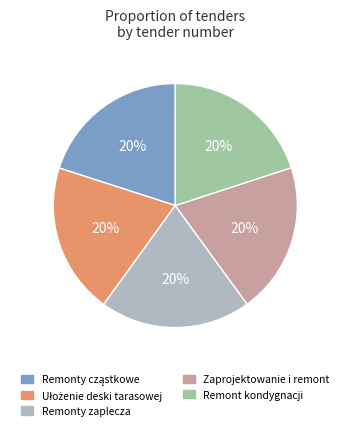

Does Zaprojektowanie i remont represent more than half of the total?

No